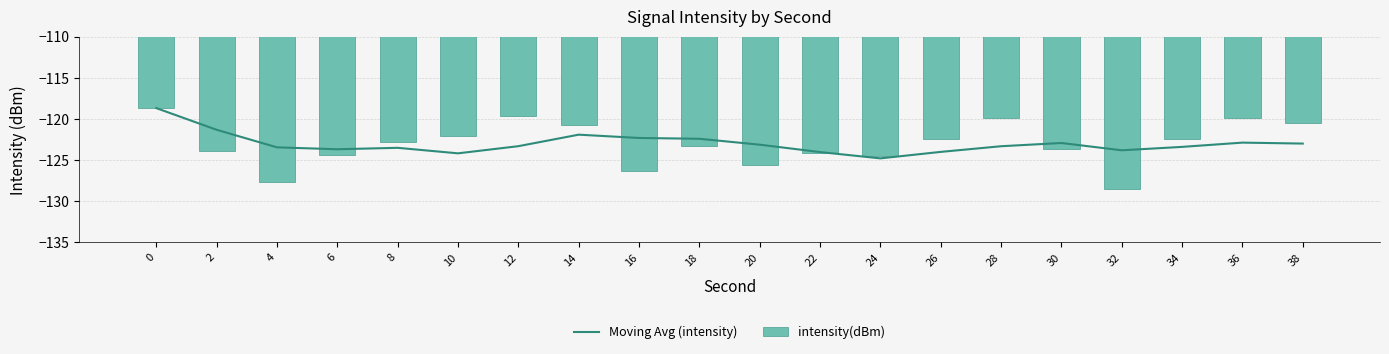

Reading left to right, what are all the values shown in this chart?

Moving Avg (intensity): 0=-118.7	2=-121.3	4=-123.4	6=-123.7	8=-123.5	10=-124.2	12=-123.3	14=-121.9	16=-122.3	18=-122.4	20=-123.1	22=-124.0	24=-124.8	26=-124.0	28=-123.3	30=-122.9	32=-123.8	34=-123.4	36=-122.9	38=-123.0
intensity(dBm): 0=-118.7	2=-123.9	4=-127.7	6=-124.4	8=-122.8	10=-122.0	12=-119.6	14=-120.7	16=-126.4	18=-123.3	20=-125.6	22=-124.1	24=-124.5	26=-122.4	28=-119.9	30=-123.6	32=-128.5	34=-122.5	36=-119.9	38=-120.4